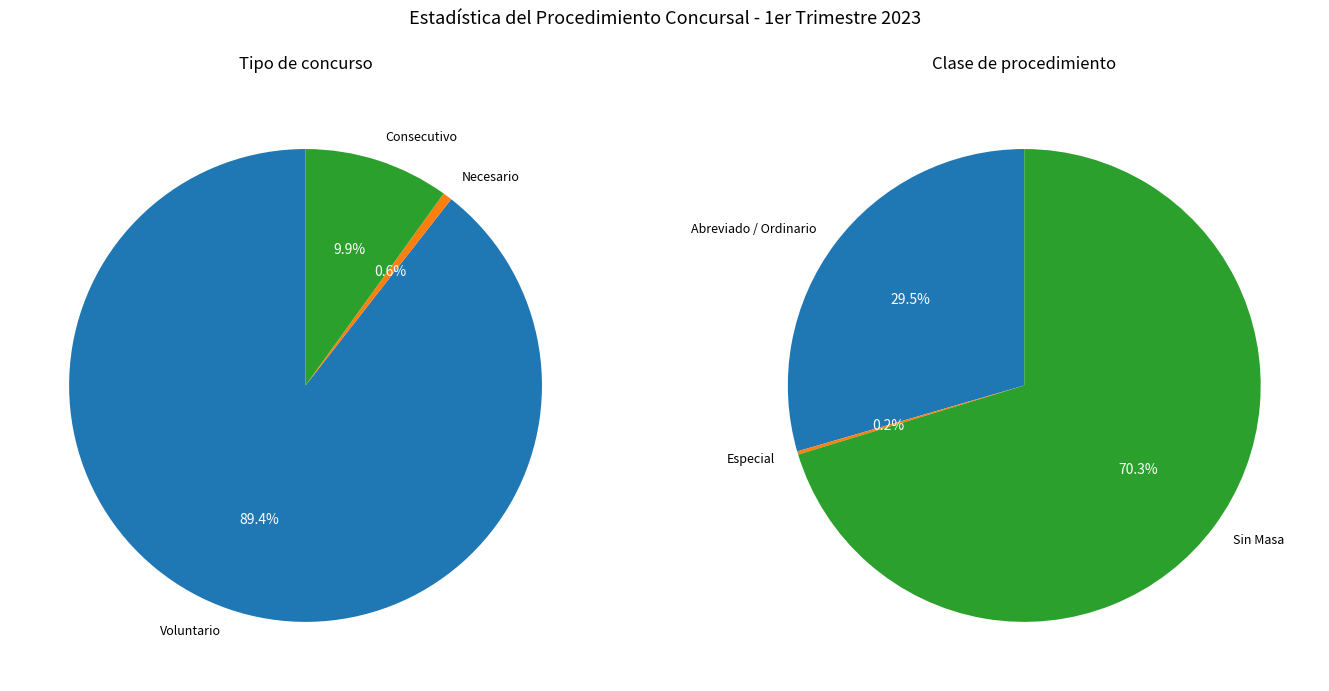

Combined, do 2 and 1 account for over 50%?

No